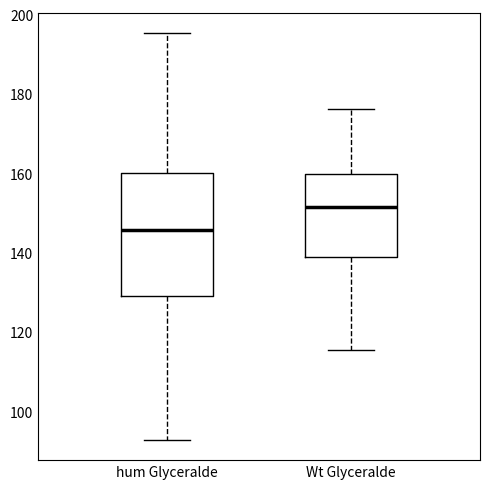

Comparing the boxes themselves (not the whiskers), which one is the tallest?

hum Glyceralde